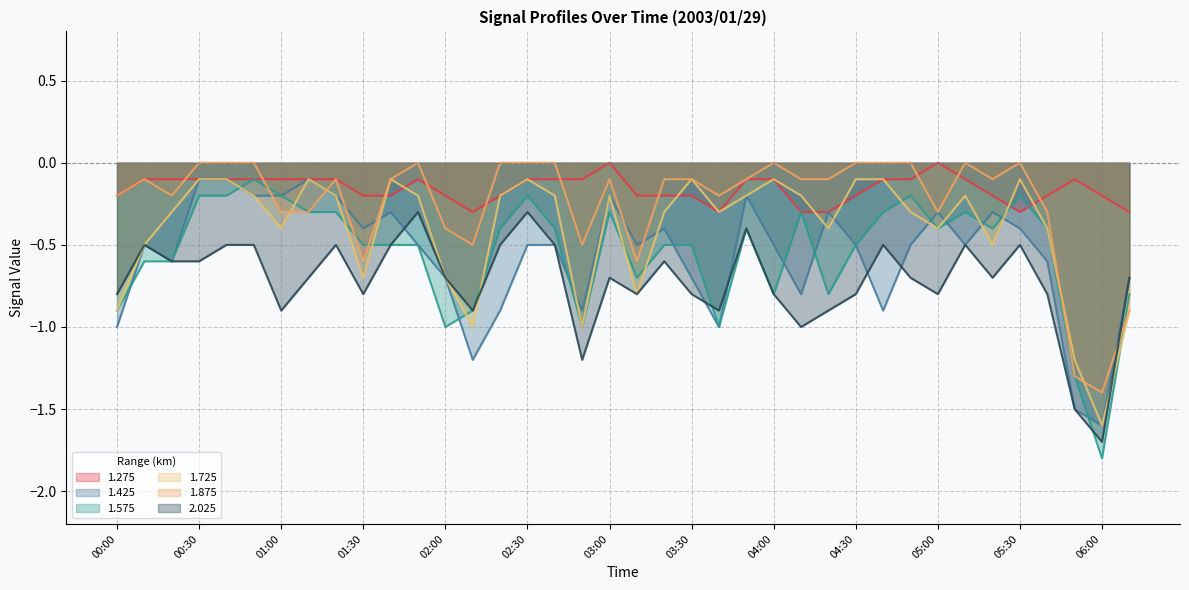

Where is 2.025 nearest to the value -1?

04:10